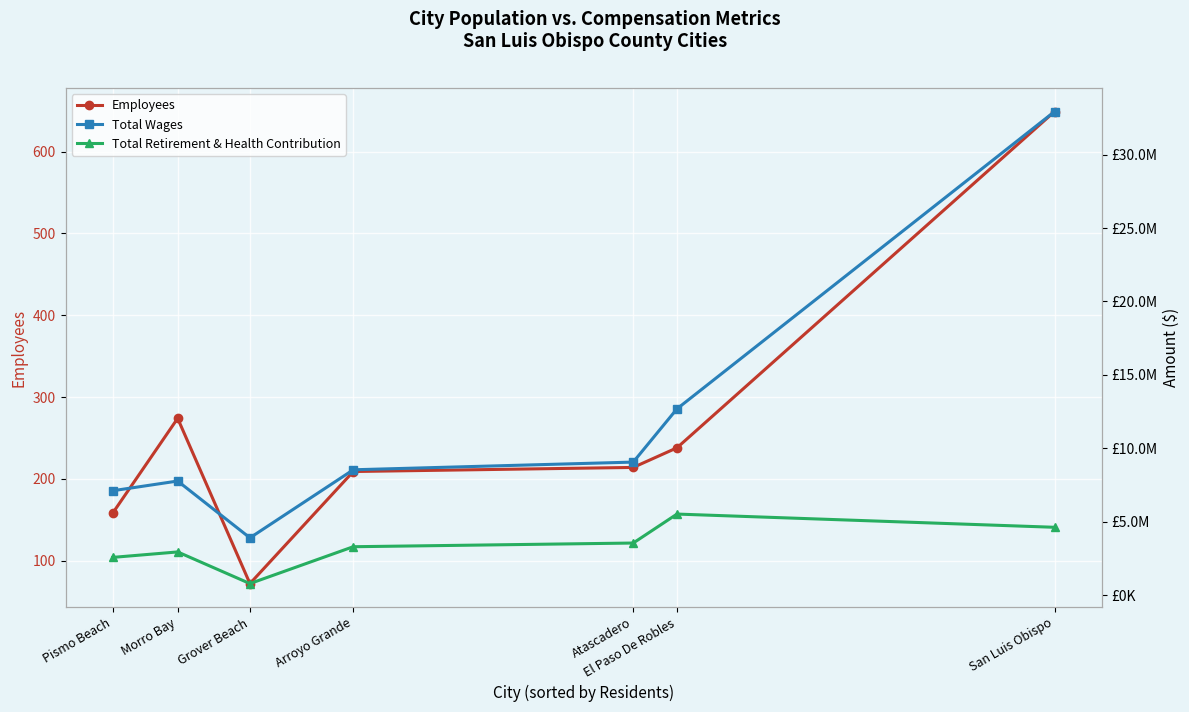

Reading left to right, list all the values displayed in this chart.

Employees: 158	274	72	209	214	238	649
Total Wages: 7112606	7774515	3906269	8540616	9064291	12690686	32928749
Total Retirement & Health Contribution: 2575282	2947246	792206	3301899	3553123	5525477	4625107